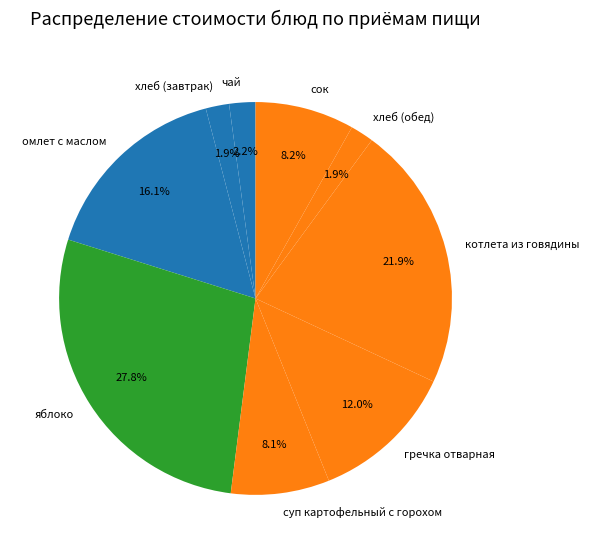

Is the sum of омлет с маслом and хлеб (завтрак) greater than half?

No